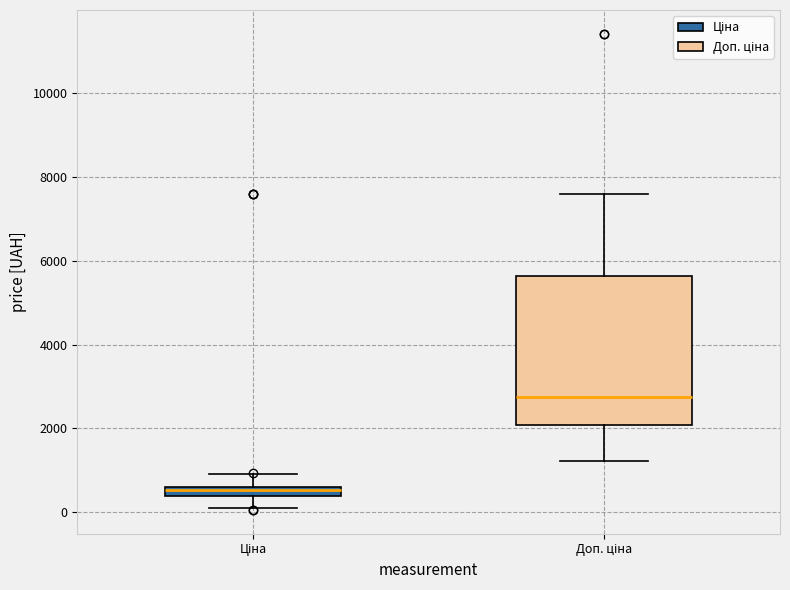

Comparing the boxes themselves (not the whiskers), which one is the tallest?

Доп. ціна